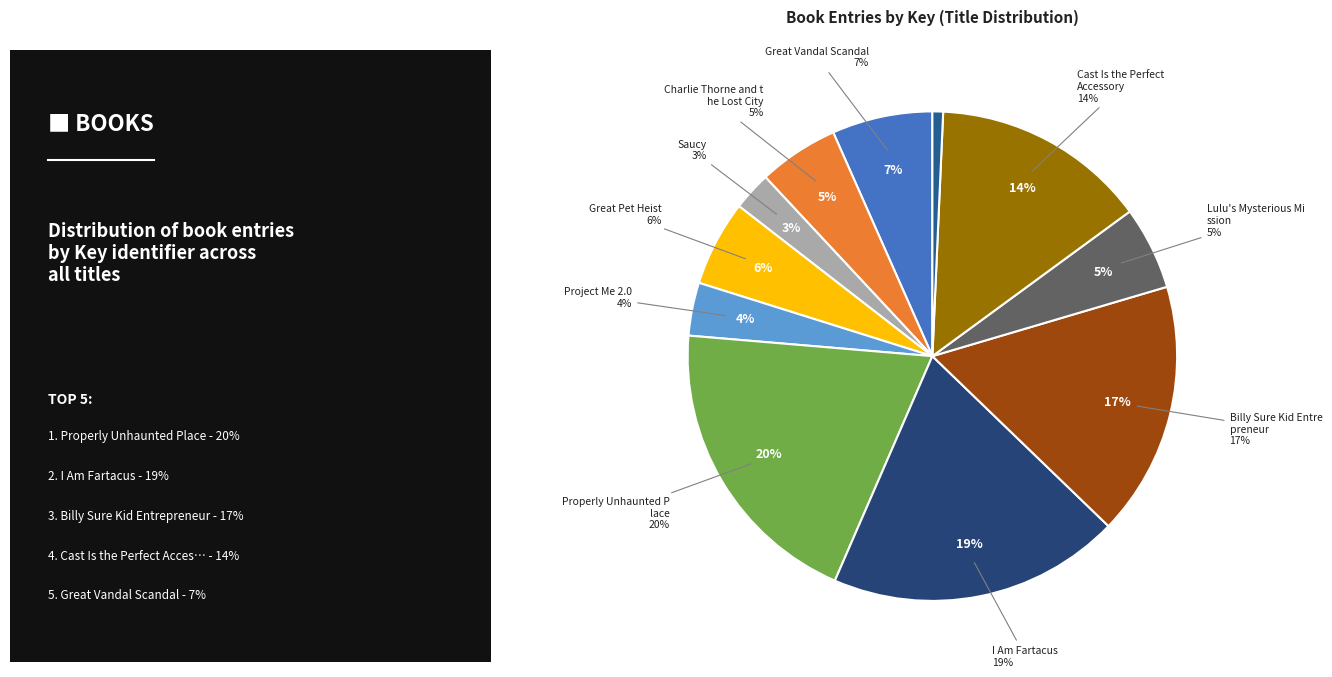

Does any single category account for the majority?

No